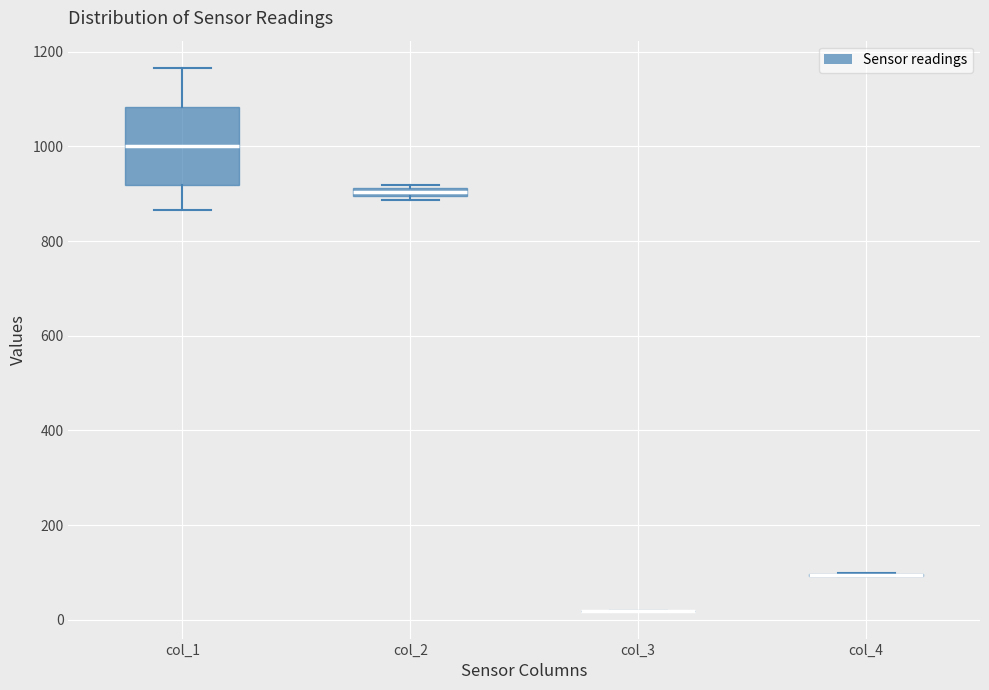

Which box is the tallest, from its lower edge to its upper edge?

col_1